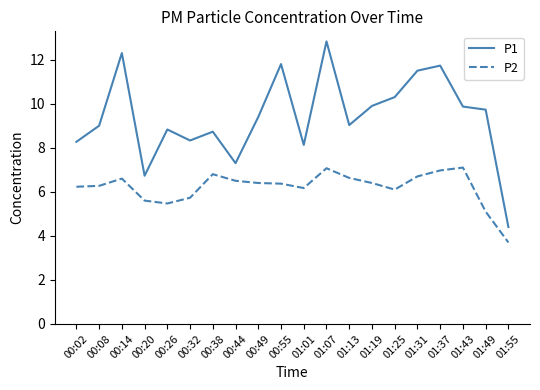

What is the spread (max minus min) of values at 01:31?

4.8